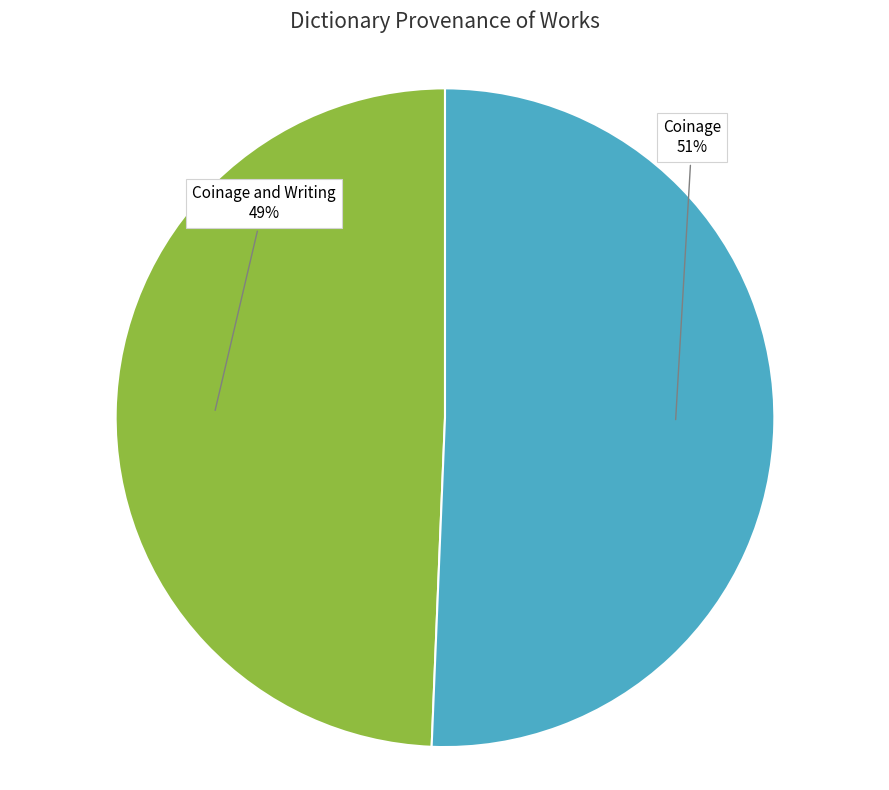

Rank the categories by value from lowest to highest.

Coinage and Writing, Coinage